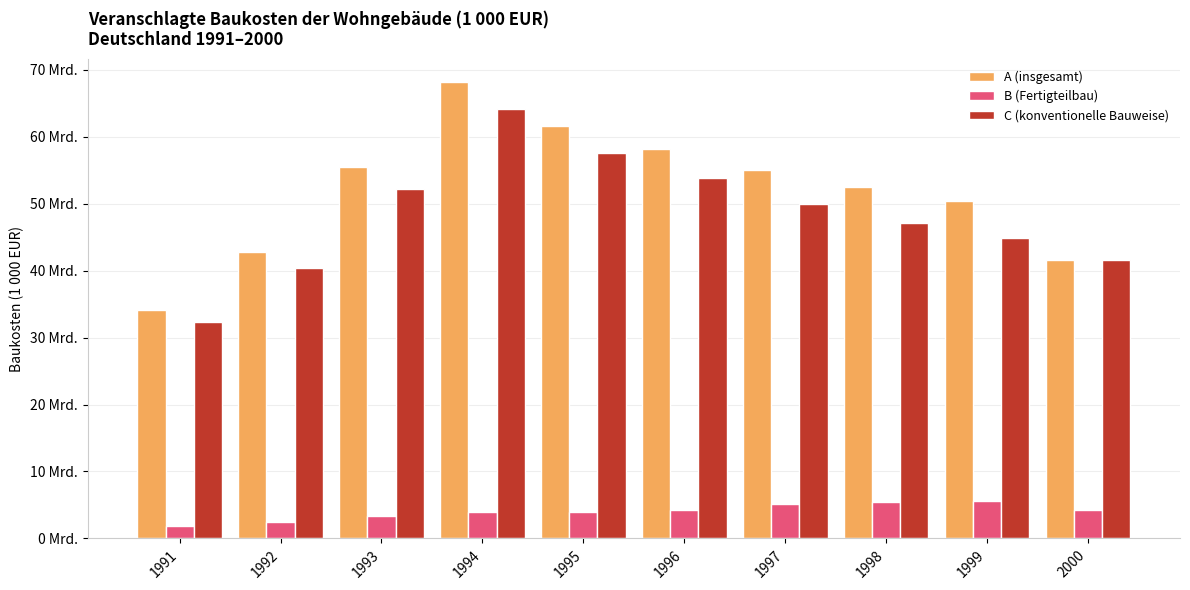

Reading left to right, transcribe all the data shown in this chart.

A (insgesamt): 1991=34127760.6	1992=42842561.0	1993=55520644.4	1994=68161453.7	1995=61538677.2	1996=58122231.0	1997=55052150.2	1998=52418235.2	1999=50390557.5	2000=41567491.5
B (Fertigteilbau): 1991=1805383.4	1992=2512340.0	1993=3355558.0	1994=4025478.7	1995=3963788.3	1996=4245552.0	1997=5156576.0	1998=5377848.3	1999=5534468.2	2000=4268954.9
C (konventionelle Bauweise): 1991=32322377.2	1992=40330220.9	1993=52165086.4	1994=64135975.0	1995=57574888.9	1996=53876679.0	1997=49895574.3	1998=47040387.0	1999=44856089.2	2000=41567491.5